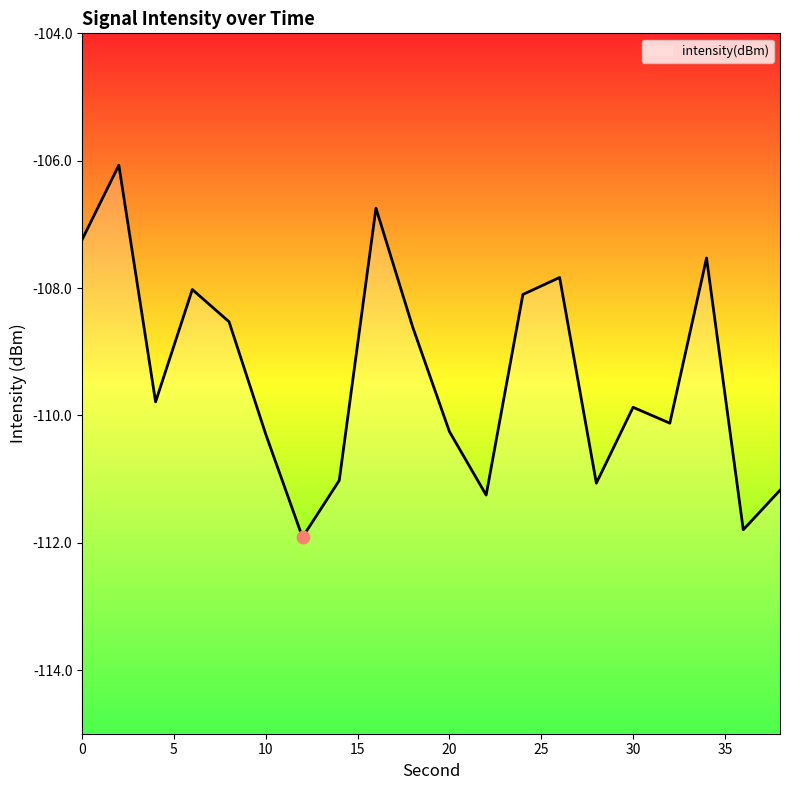

What is the change in value from 20 to 34?

+2.7